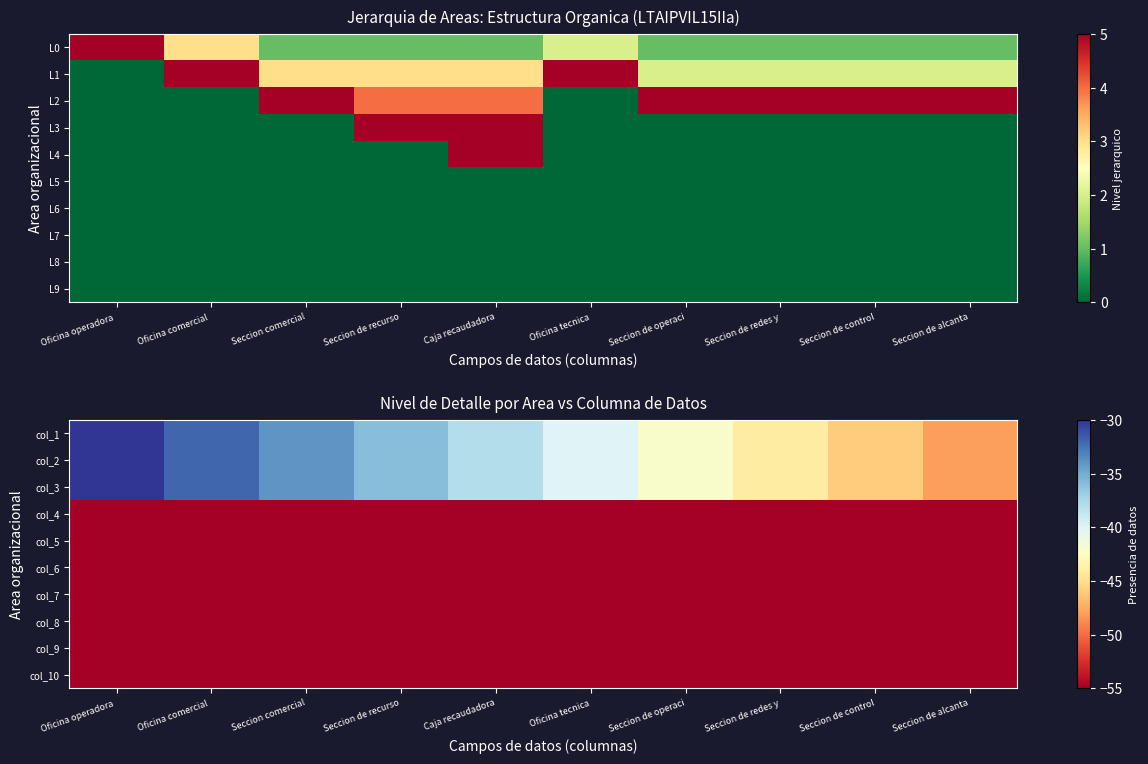

Which label corresponds to the smallest value in the chart?

Oficina operadora 